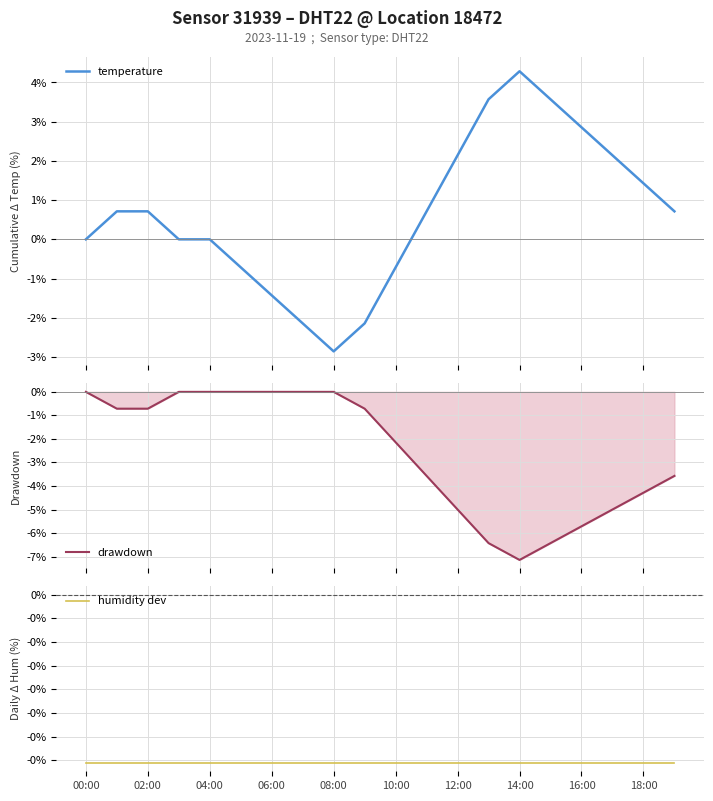

What is the minimum value for temperature?

-2.9